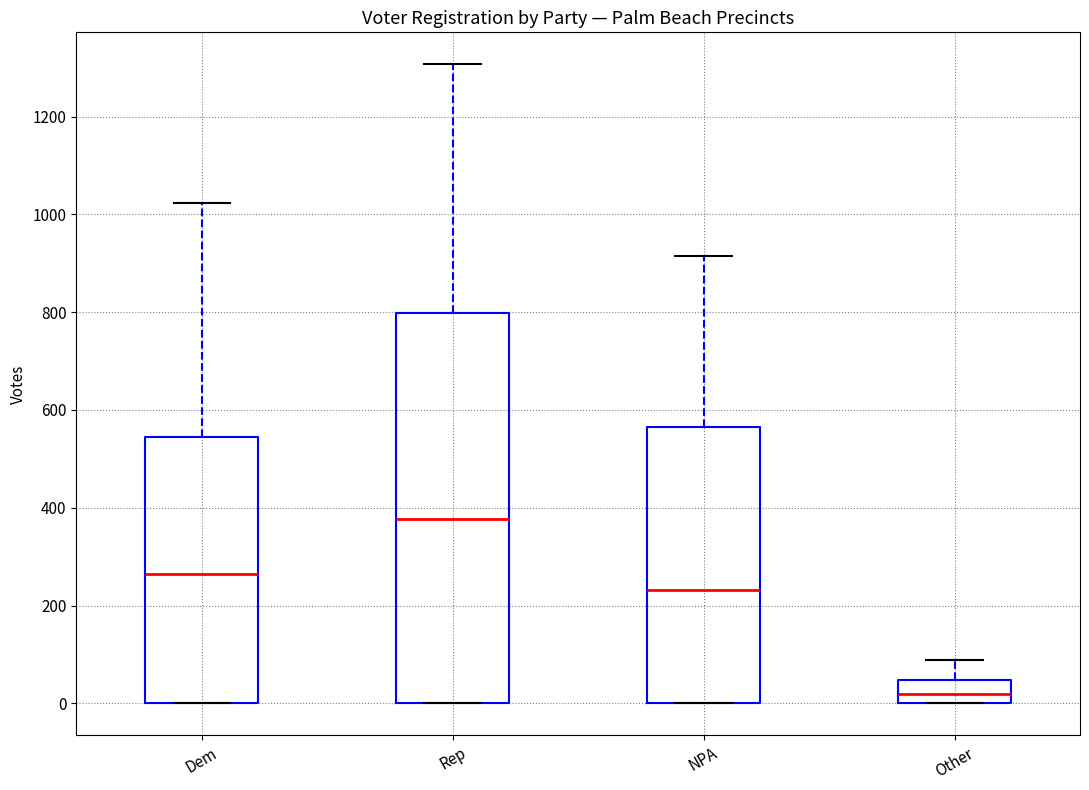

Where does the upper whisker of the box for NPA end on the y-axis? The values are not printed on the chart, so give them approximately, as read against the axis.

920